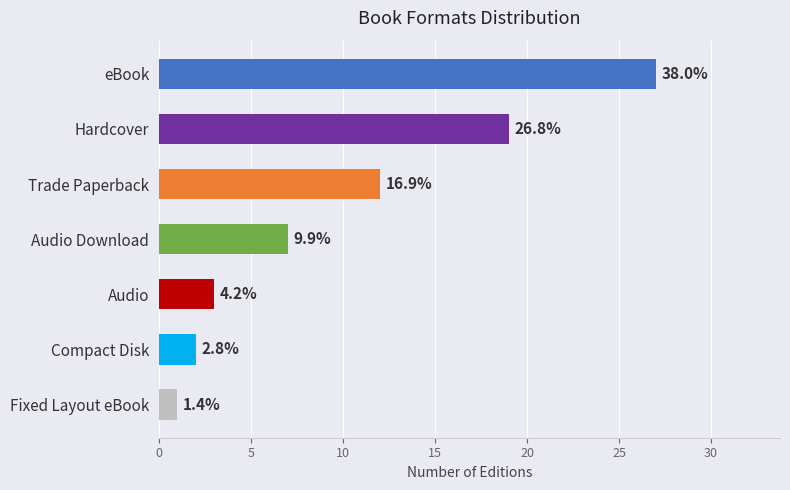

How many bars are there in total?

7